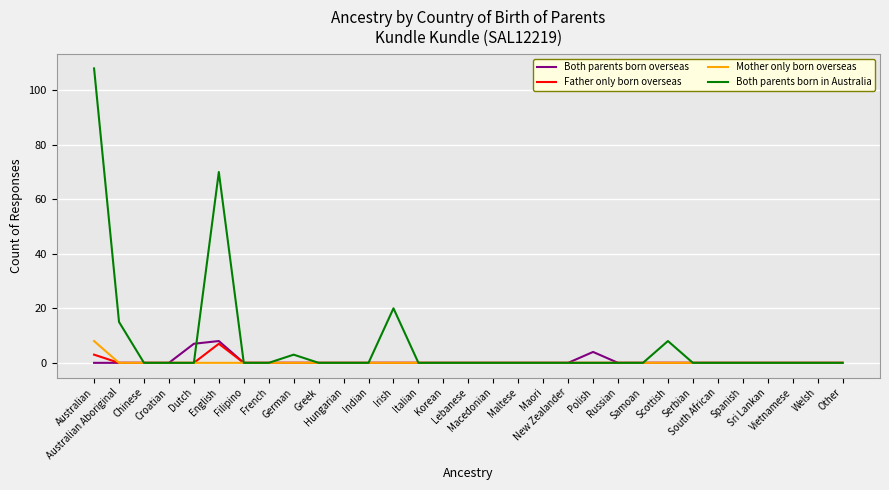

Reading left to right, extract all data points from this chart.

Both parents born overseas: 0	0	0	0	7	8	0	0	0	0	0	0	0	0	0	0	0	0	0	0	4	0	0	0	0	0	0	0	0	0	0
Father only born overseas: 3	0	0	0	0	7	0	0	0	0	0	0	0	0	0	0	0	0	0	0	0	0	0	0	0	0	0	0	0	0	0
Mother only born overseas: 8	0	0	0	0	0	0	0	0	0	0	0	0	0	0	0	0	0	0	0	0	0	0	0	0	0	0	0	0	0	0
Both parents born in Australia: 108	15	0	0	0	70	0	0	3	0	0	0	20	0	0	0	0	0	0	0	0	0	0	8	0	0	0	0	0	0	0